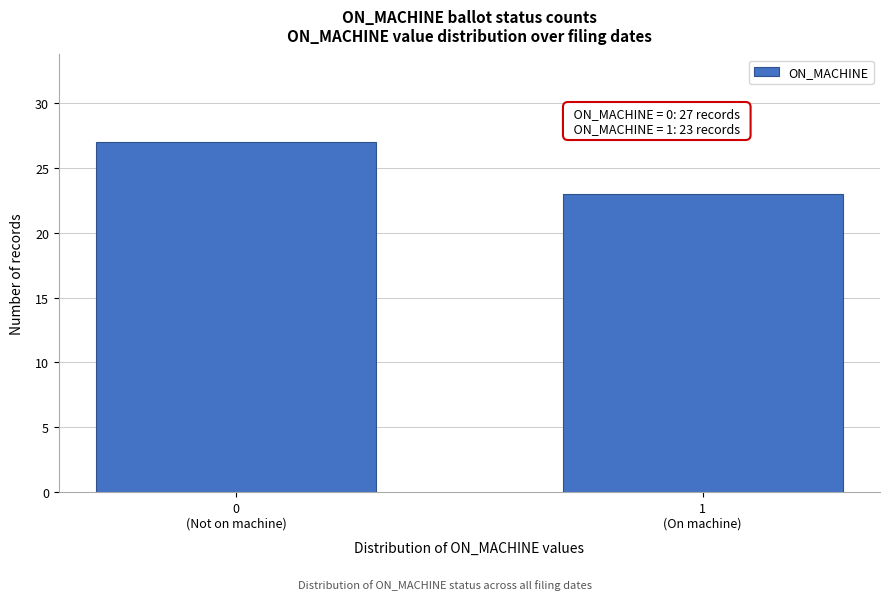

Reading left to right, list all the values displayed in this chart.

27	23